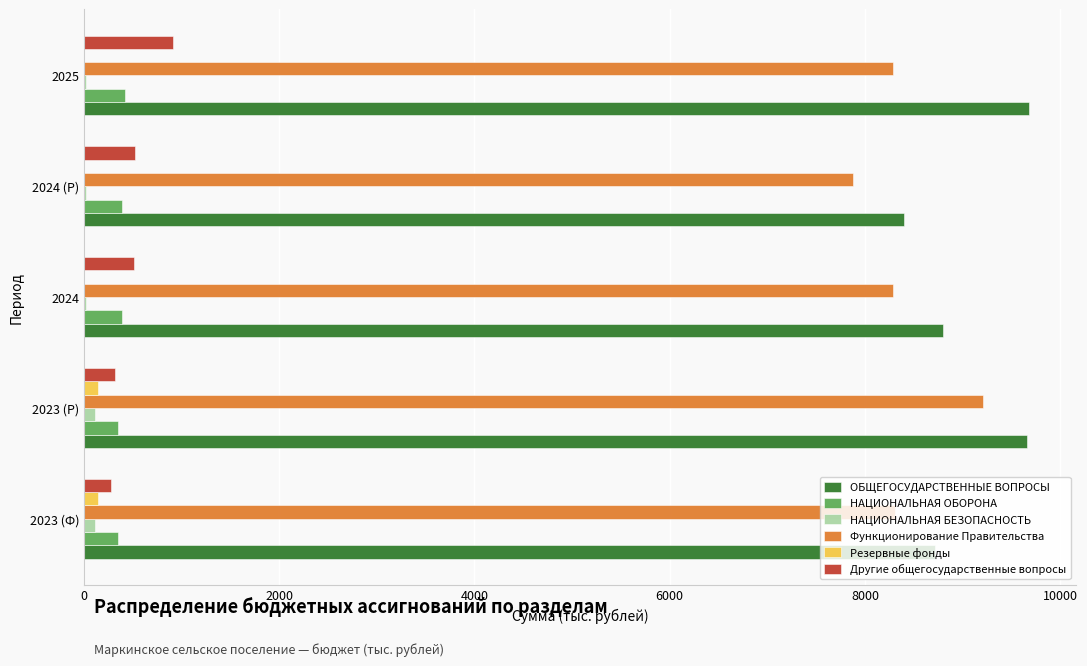

Between 2024 (Р) and 2025, which series saw the biggest shift?

ОБЩЕГОСУДАРСТВЕННЫЕ ВОПРОСЫ